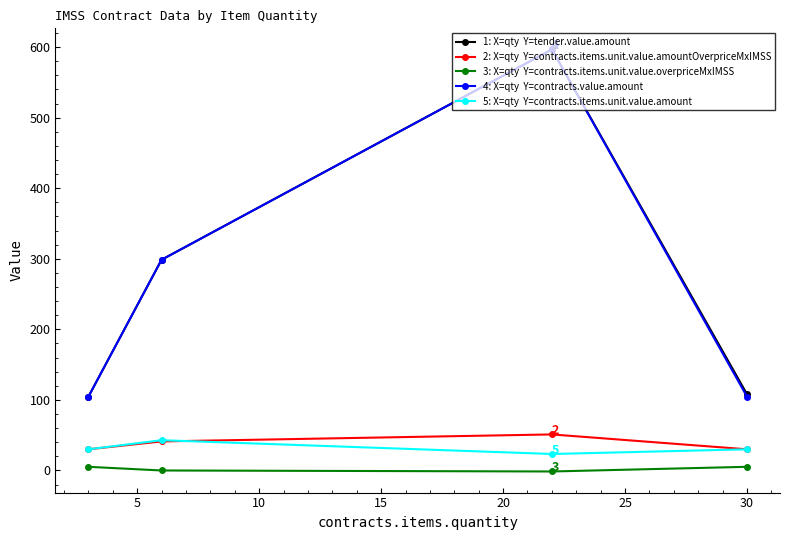

What is the minimum value shown in the chart?

-1.4